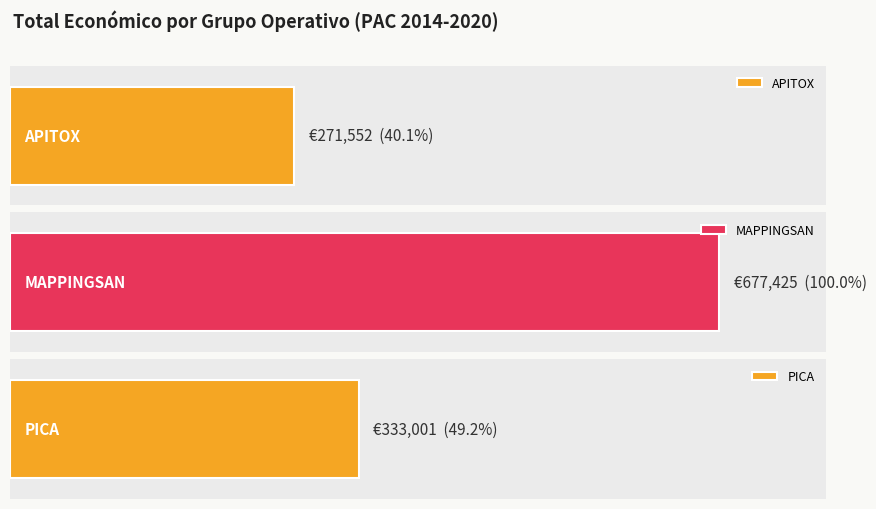

What is the greatest value displayed?

677425